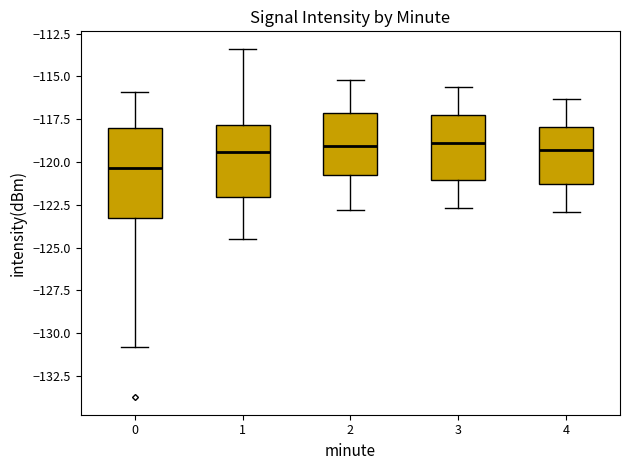

Where does the upper whisker of the box at x = 1 end on the y-axis? The values are not printed on the chart, so give them approximately, as read against the axis.

-113.5